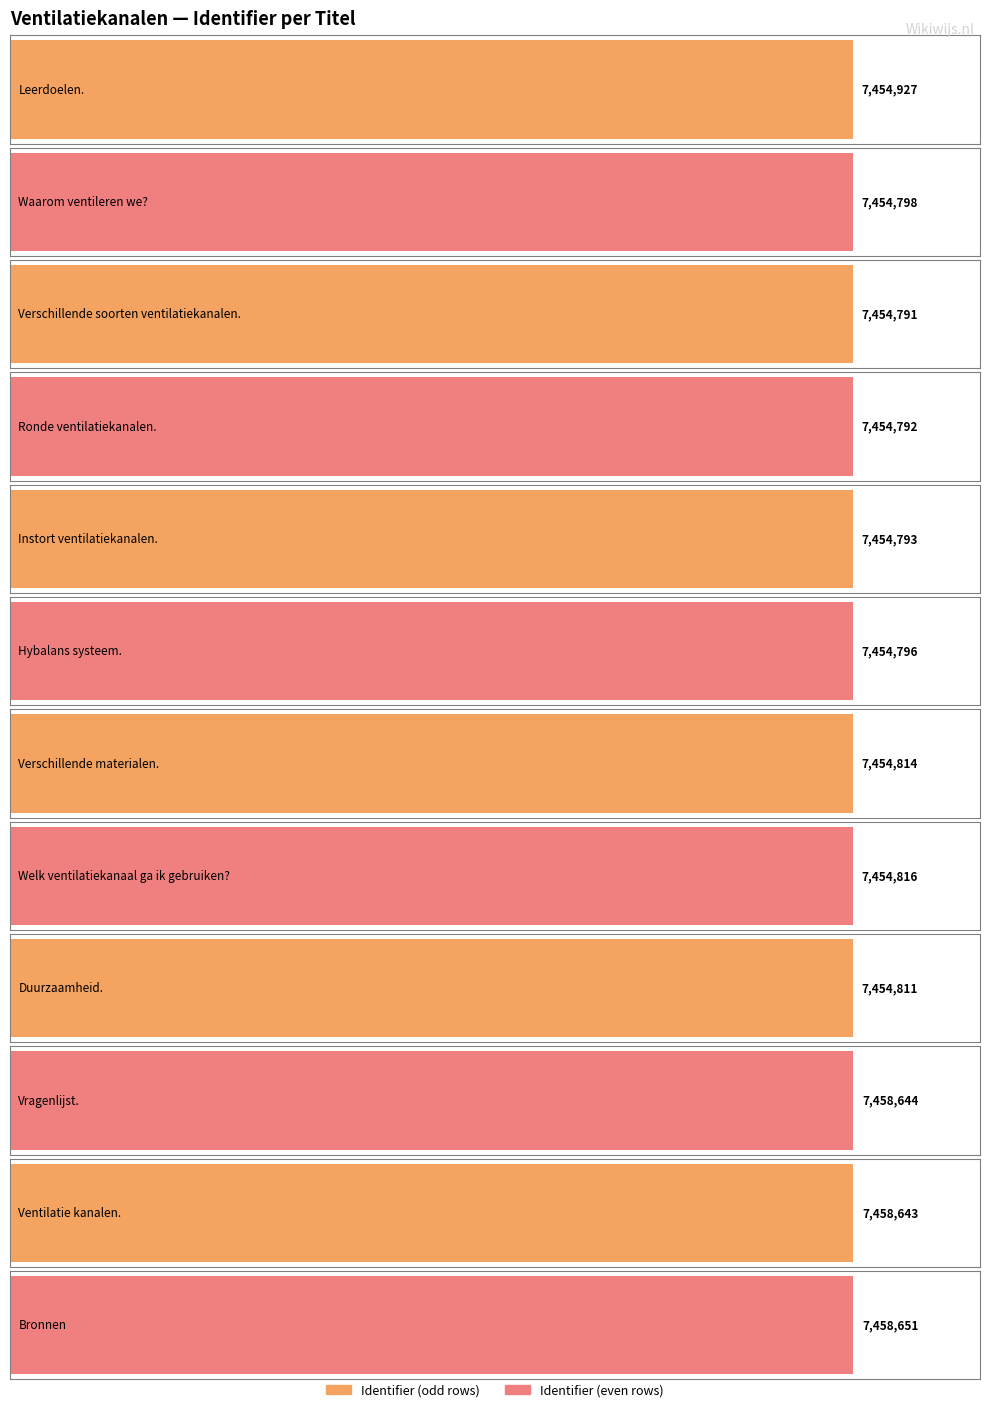

Reading left to right, transcribe all the data shown in this chart.

7454927	7454798	7454791	7454792	7454793	7454796	7454814	7454816	7454811	7458644	7458643	7458651